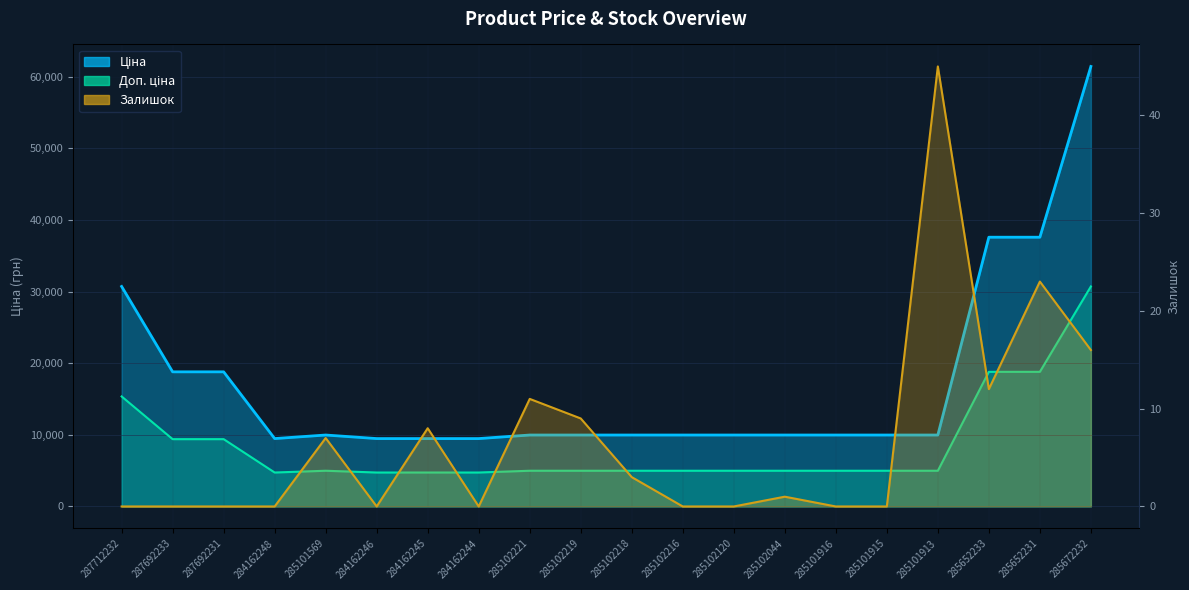

What is the greatest value displayed?

61434.3